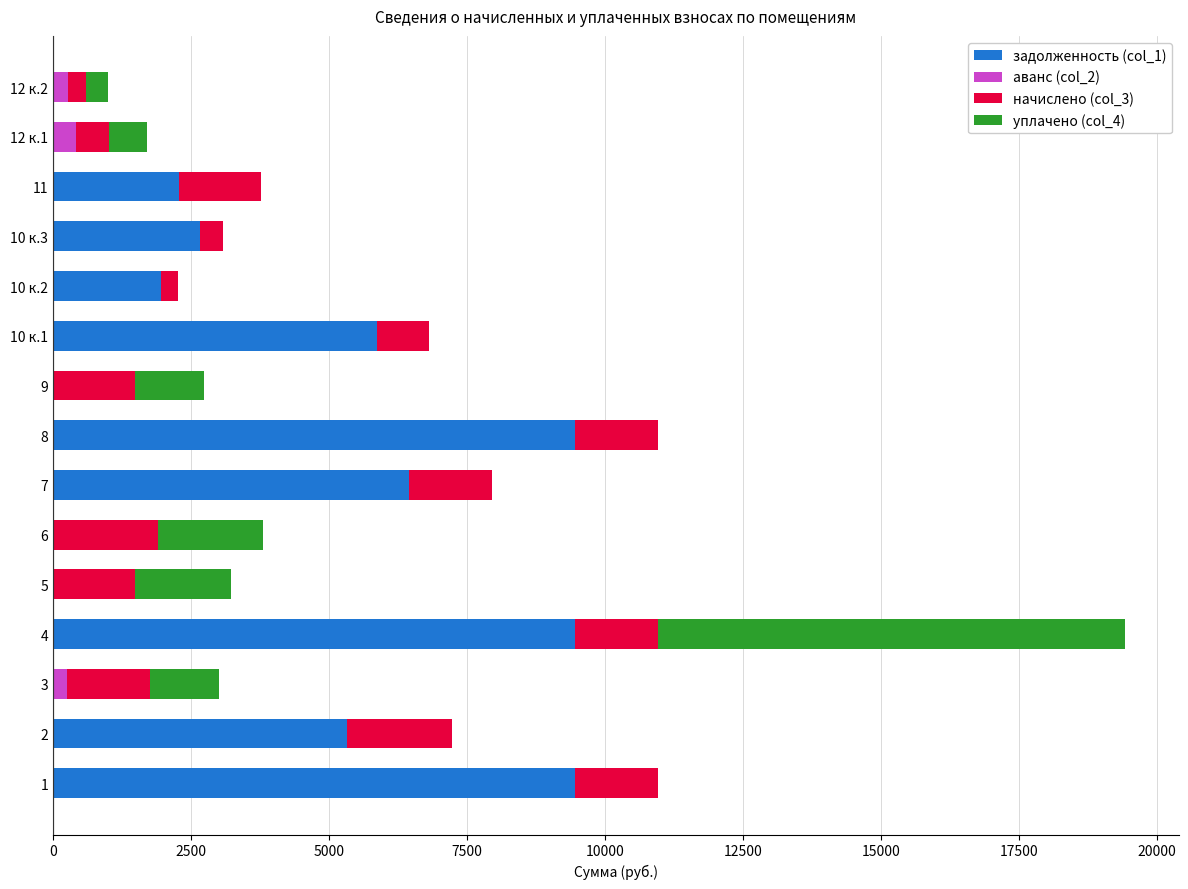

What is the total value across all series at 8?

10958.3